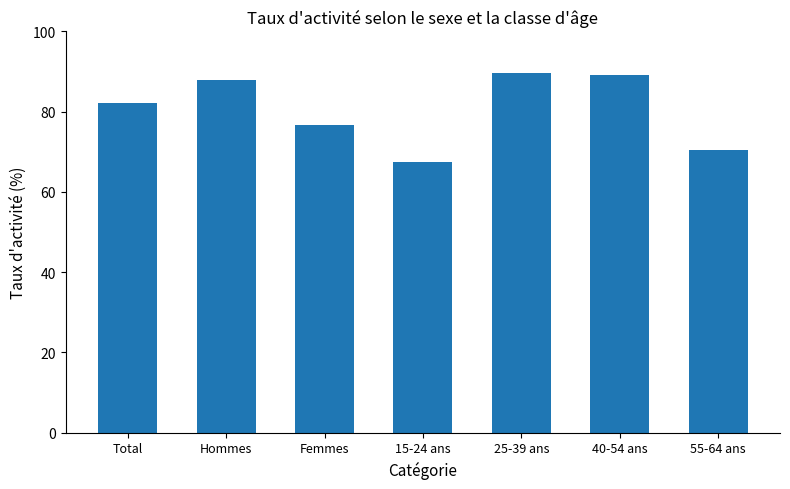

What is the average value?

80.5